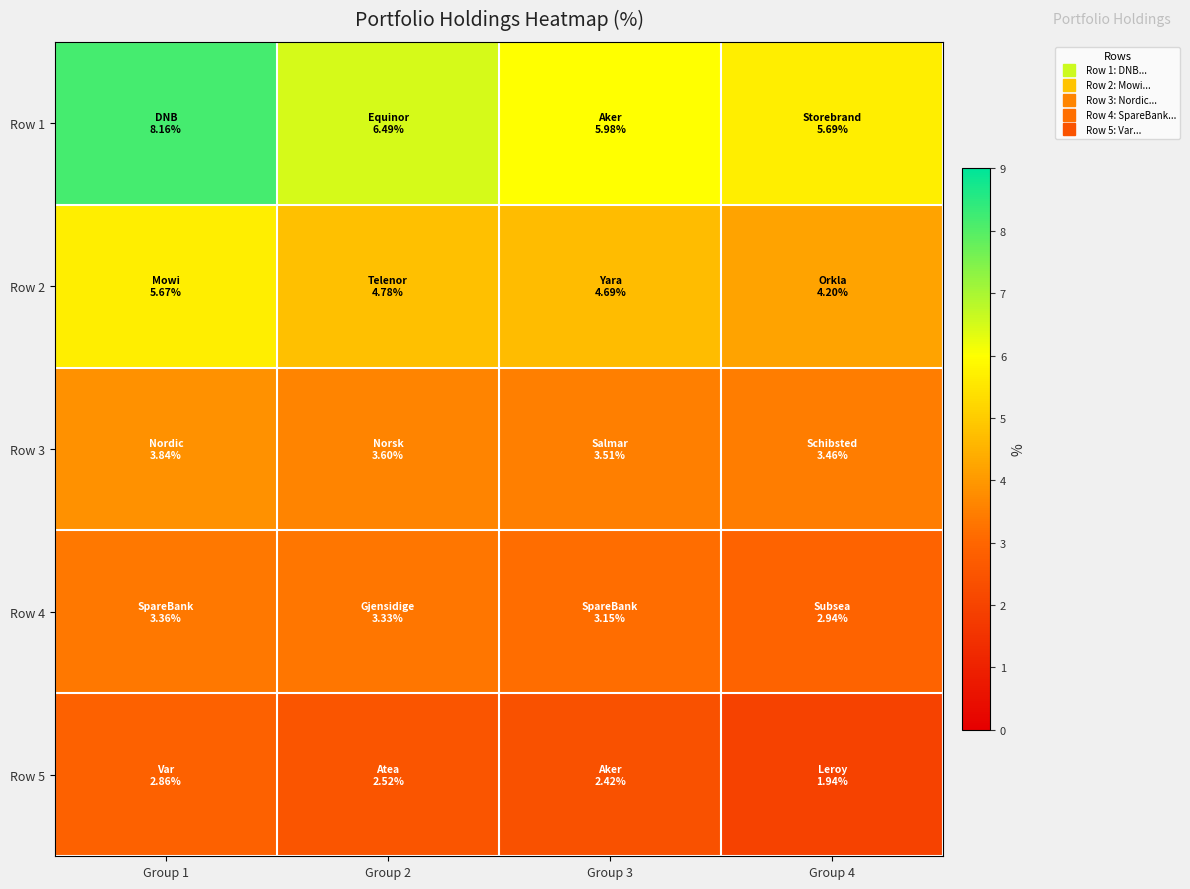

Reading left to right, what are all the values shown in this chart?

Row 1: Group 1=8.2	Group 2=6.5	Group 3=6.0	Group 4=5.7
Row 2: Group 1=5.7	Group 2=4.8	Group 3=4.7	Group 4=4.2
Row 3: Group 1=3.8	Group 2=3.6	Group 3=3.5	Group 4=3.5
Row 4: Group 1=3.4	Group 2=3.3	Group 3=3.2	Group 4=2.9
Row 5: Group 1=2.9	Group 2=2.5	Group 3=2.4	Group 4=1.9